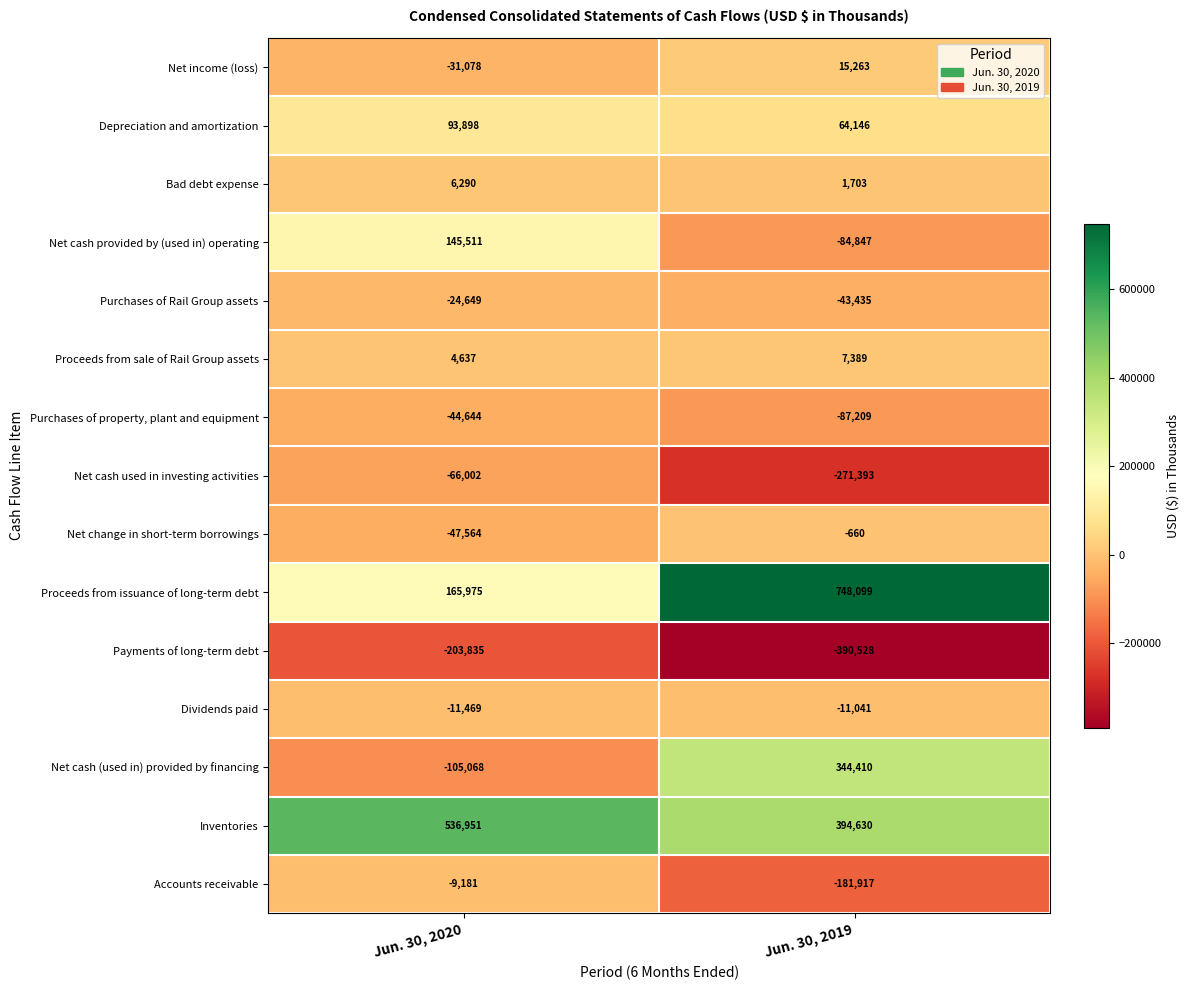

At how many categories does at least one series exceed 729709?

1